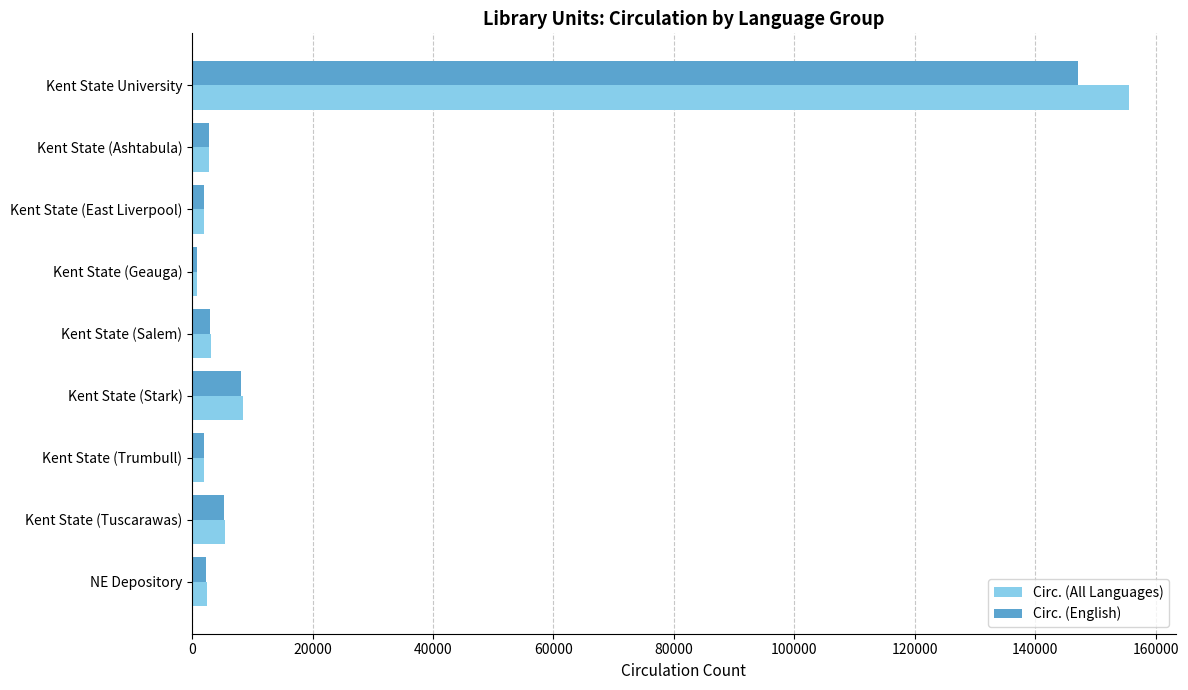

Which series has the largest range (max minus min)?

Circ. (All Languages)